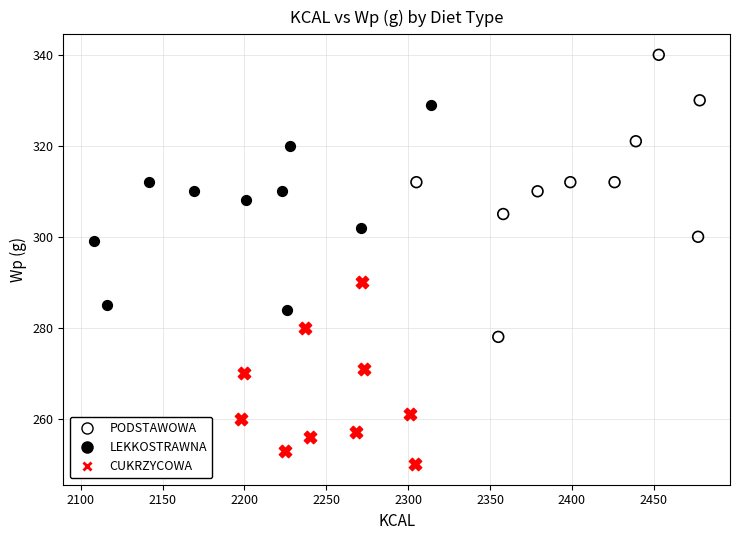

Which series contains the lowest Y value?

CUKRZYCOWA